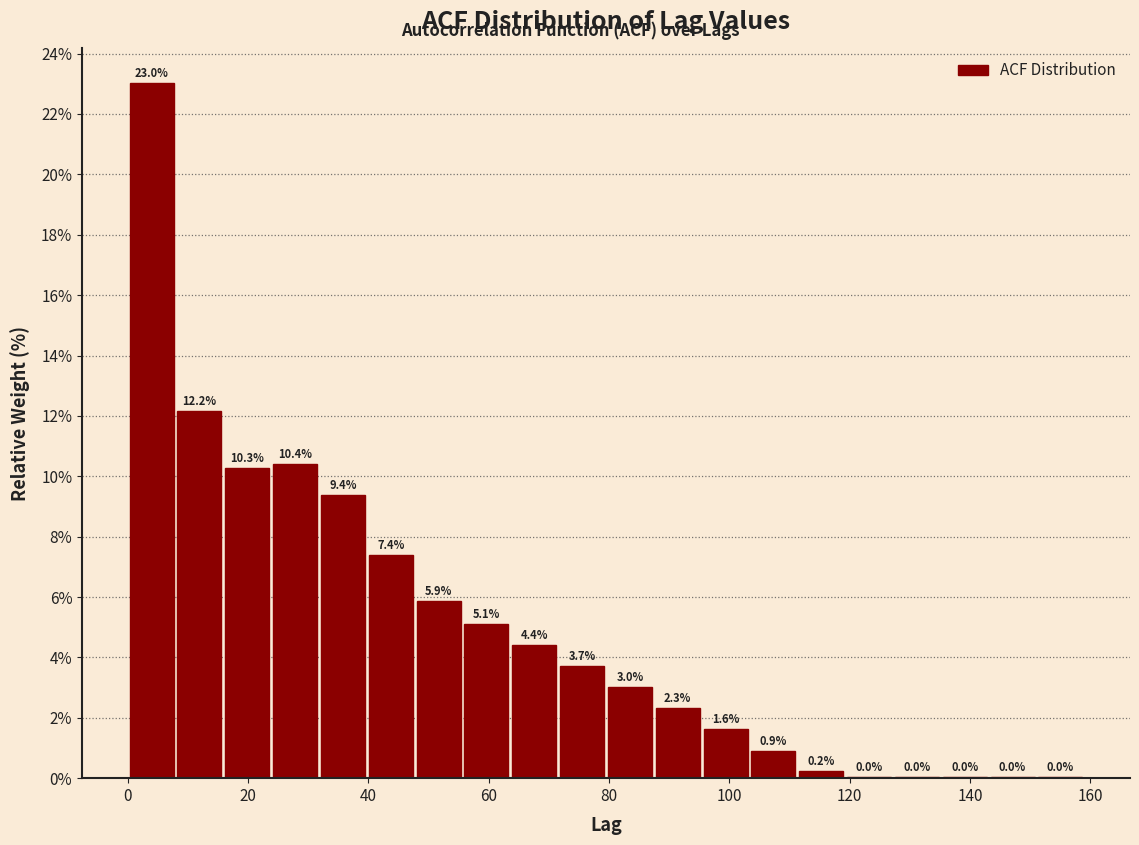

Around what value on the x-axis is the tallest bar? Give the approximate position of its centre, as read against the axis.

4